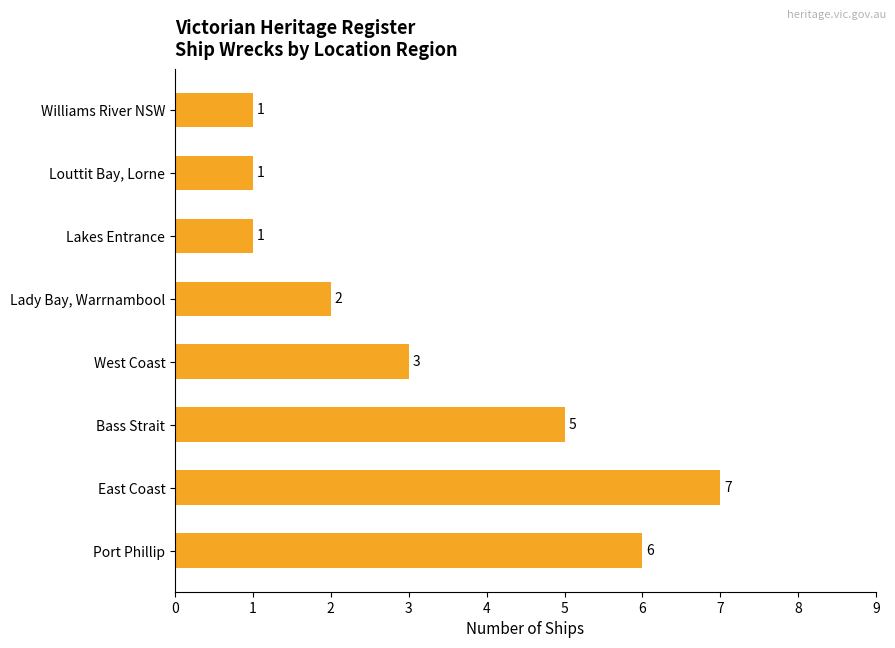

What is the sum of all values?

26